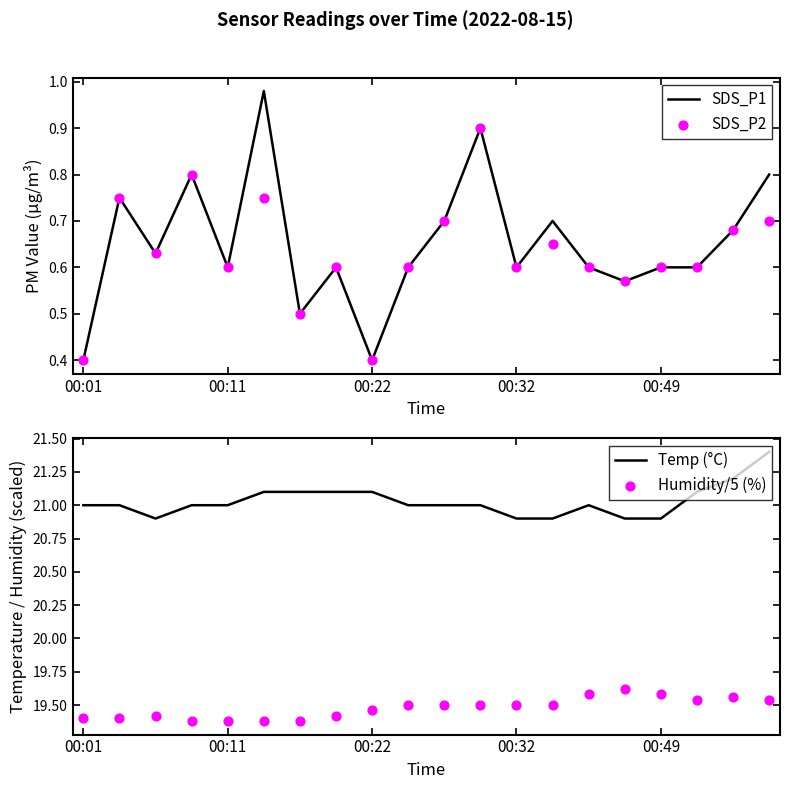

At which category is the sum across all series the highest?

19